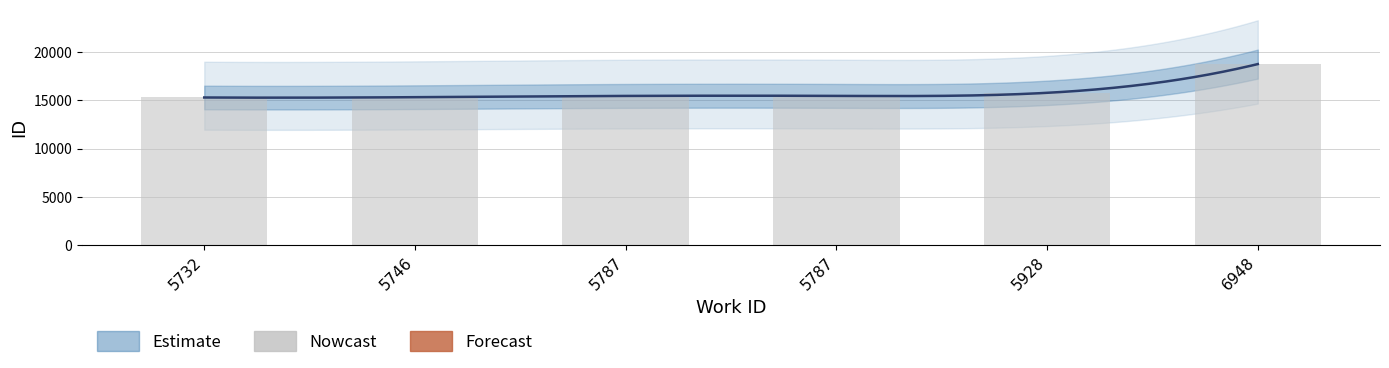

Which has a higher value, 6948 or 5787?

6948